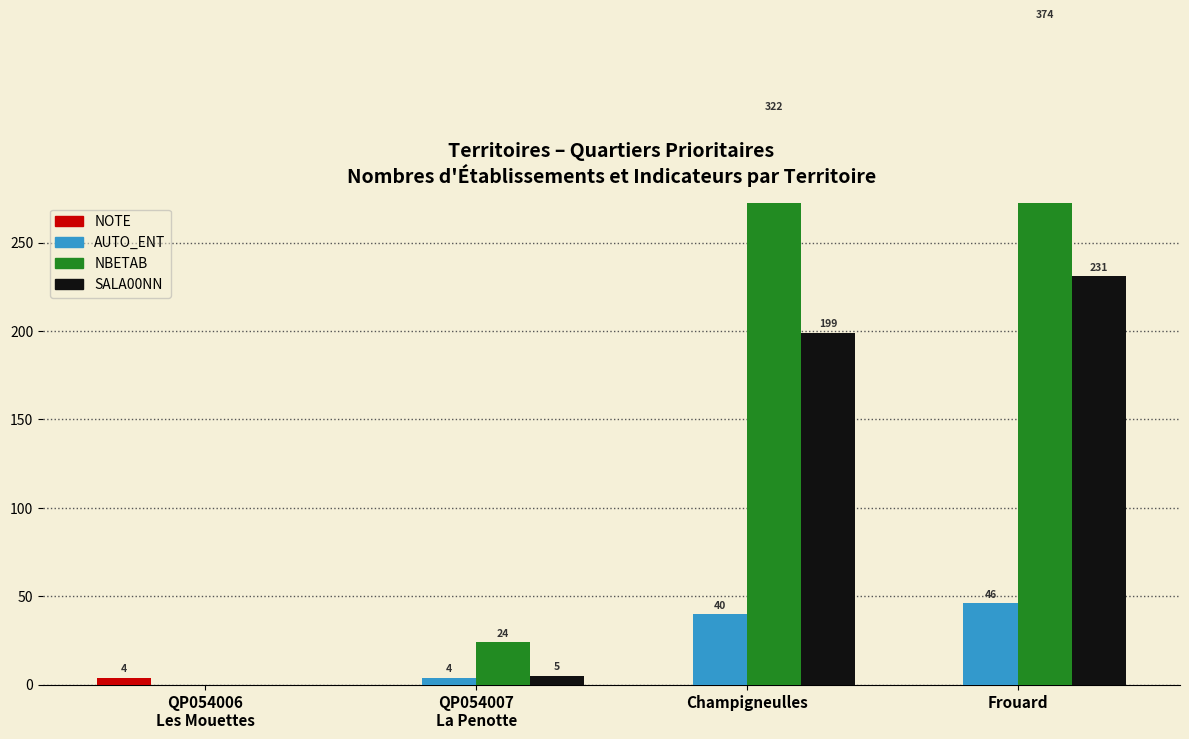

Reading right to left, what are all the values shown in this chart?

NOTE: Frouard=0	Champigneulles=0	QP054007
La Penotte=0	QP054006
Les Mouettes=4
AUTO_ENT: Frouard=46	Champigneulles=40	QP054007
La Penotte=4	QP054006
Les Mouettes=0
NBETAB: Frouard=374	Champigneulles=322	QP054007
La Penotte=24	QP054006
Les Mouettes=0
SALA00NN: Frouard=231	Champigneulles=199	QP054007
La Penotte=5	QP054006
Les Mouettes=0